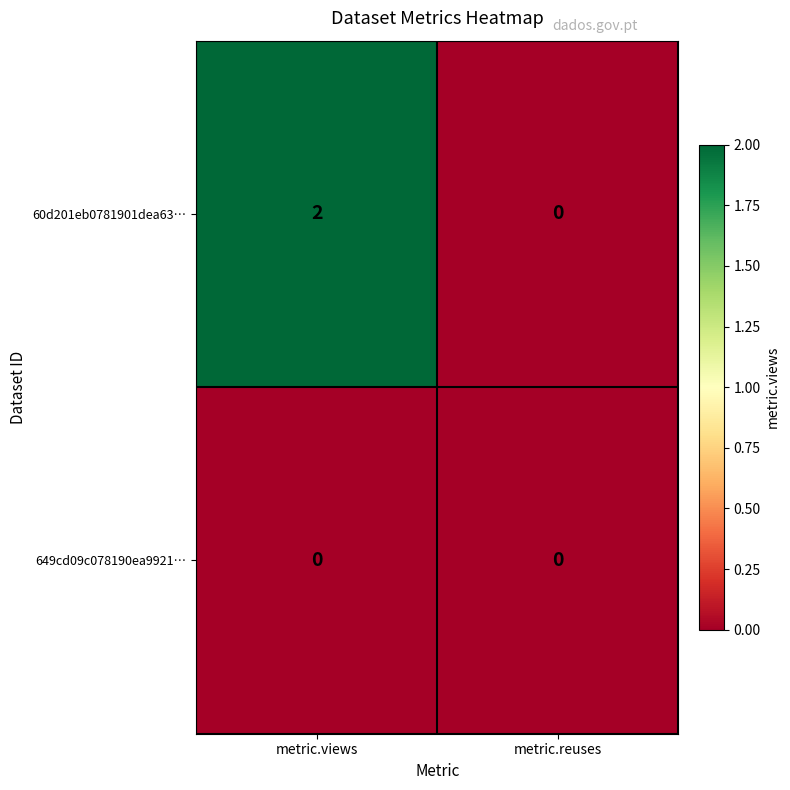

Which series has the largest range (max minus min)?

60d201eb0781901dea63…